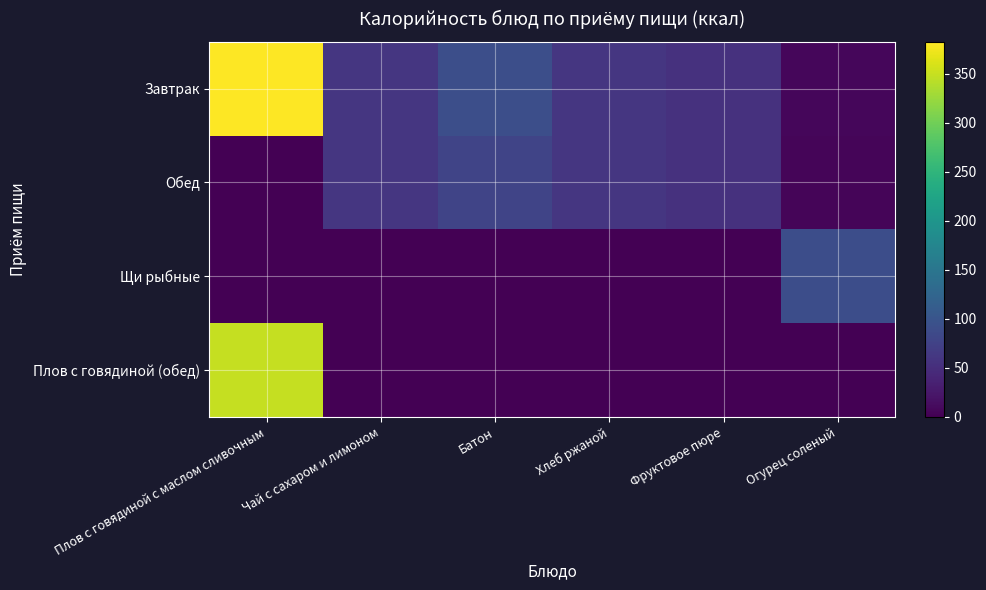

Reading left to right, what are all the values shown in this chart?

Завтрак: Плов с говядиной с маслом сливочным=382.6	Чай с сахаром и лимоном=60.5	Батон=91.7	Хлеб ржаной=60.9	Фруктовое пюре=55.0	Огурец соленый=7.2
Обед: Плов с говядиной с маслом сливочным=0.0	Чай с сахаром и лимоном=60.5	Батон=78.6	Хлеб ржаной=60.9	Фруктовое пюре=55.0	Огурец соленый=5.8
Щи рыбные: Плов с говядиной с маслом сливочным=0.0	Чай с сахаром и лимоном=0.0	Батон=0.0	Хлеб ржаной=0.0	Фруктовое пюре=0.0	Огурец соленый=89.8
Плов с говядиной (обед): Плов с говядиной с маслом сливочным=349.5	Чай с сахаром и лимоном=0.0	Батон=0.0	Хлеб ржаной=0.0	Фруктовое пюре=0.0	Огурец соленый=0.0